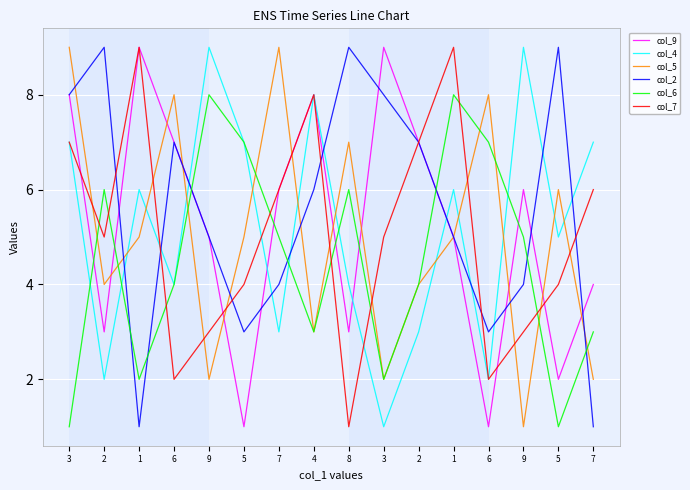

What are all the series names shown in the legend?

col_9, col_4, col_5, col_2, col_6, col_7